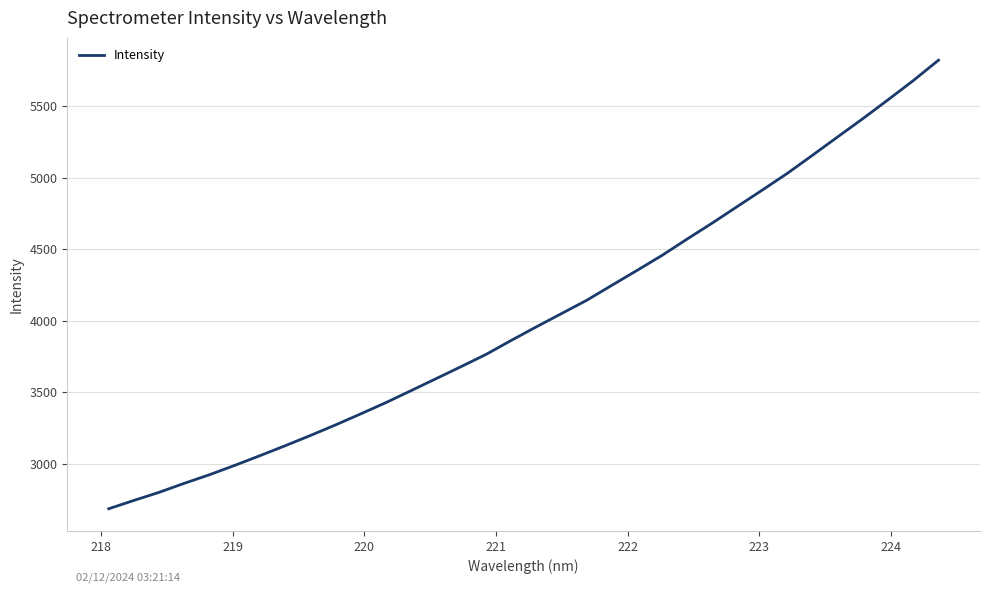

What is the greatest value displayed?

5821.9